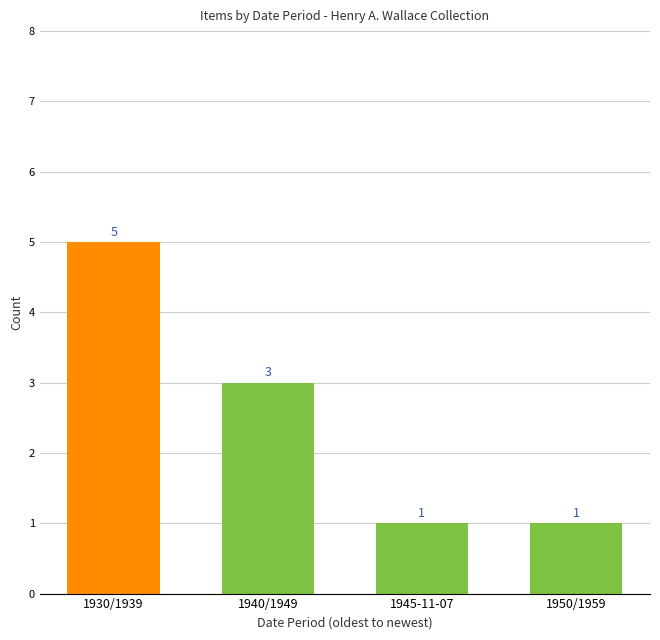

Count the number of categories in the chart.

4